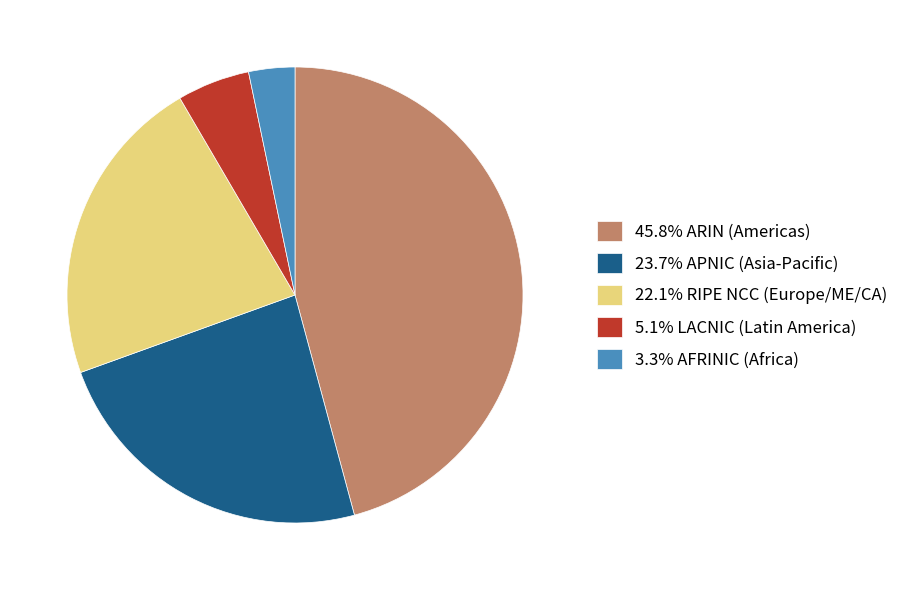

Count the number of slices in the pie.

5